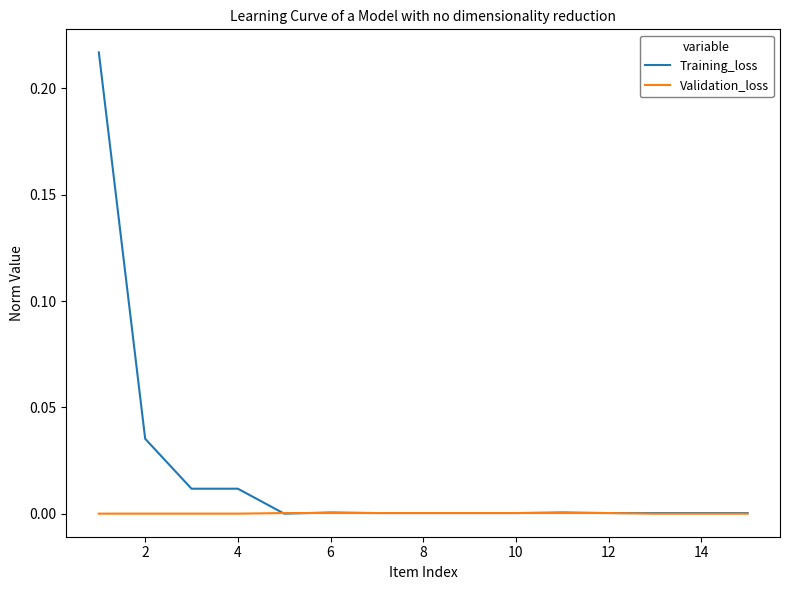

Which series has the largest range (max minus min)?

Training_loss